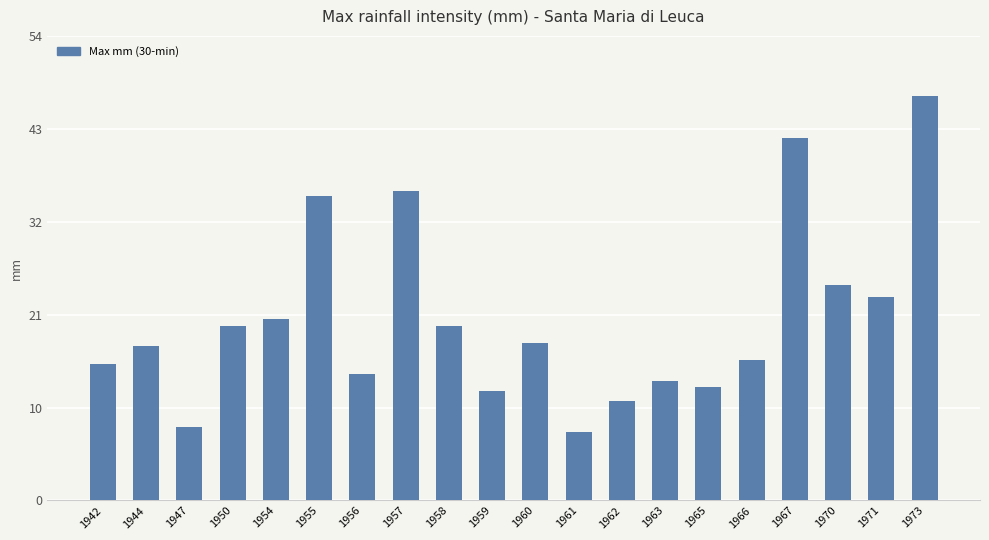

What is the value of the 3rd bar from the left?

8.6